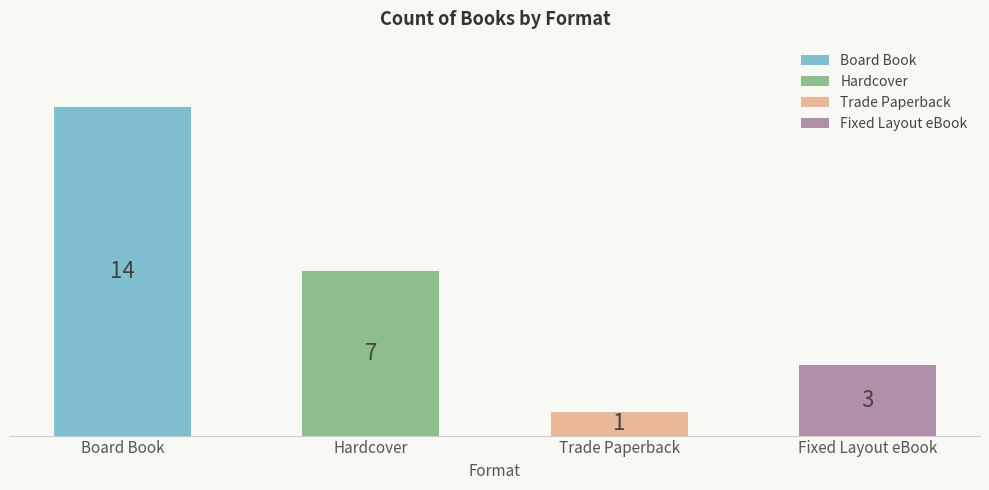

What is the label of the 4th bar from the right?

Board Book